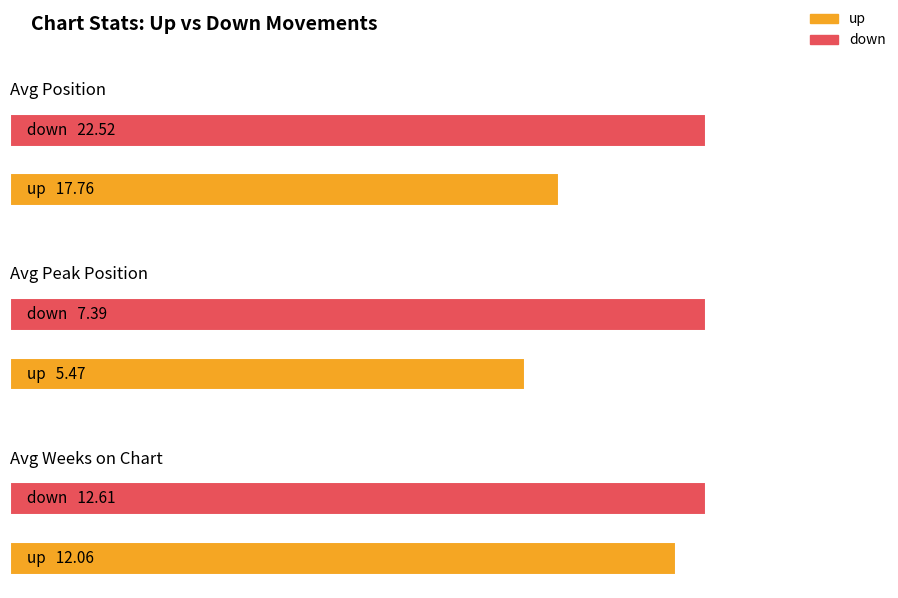

At how many categories does at least one series exceed 8?

2